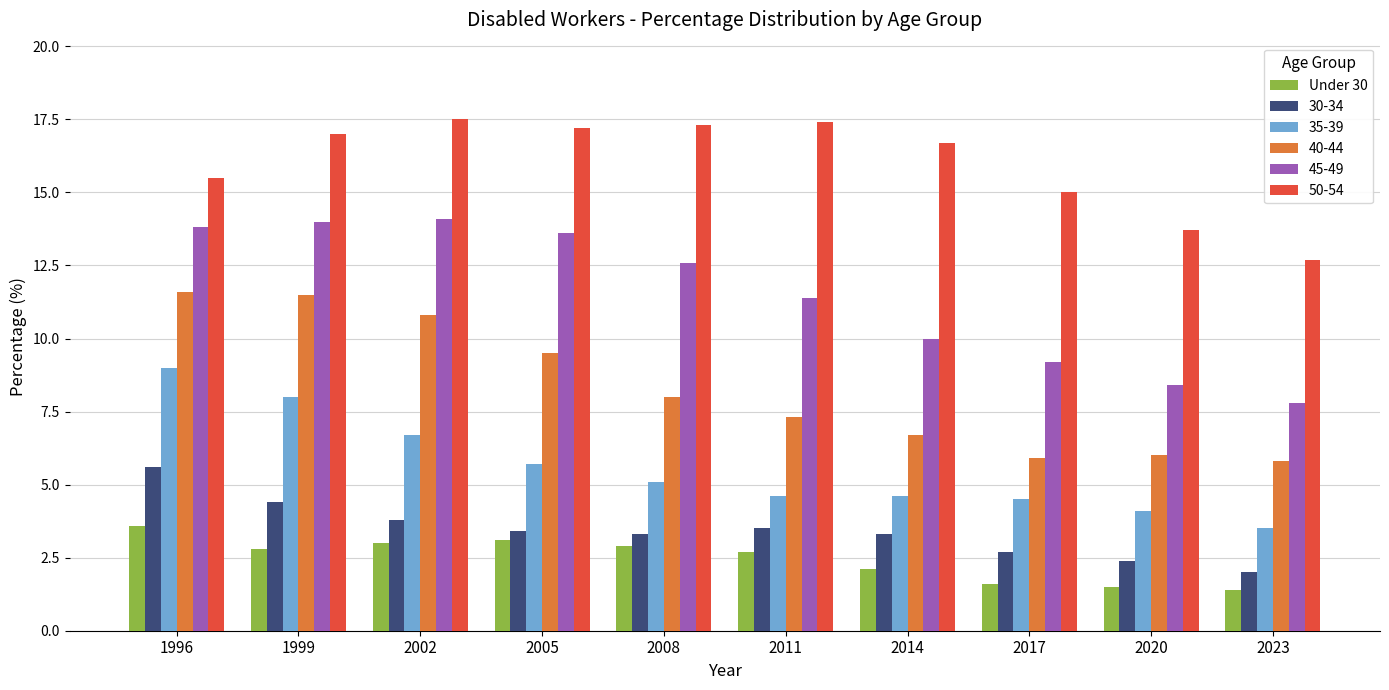

List the series in order of their peak value, lowest first.

Under 30, 30-34, 35-39, 40-44, 45-49, 50-54